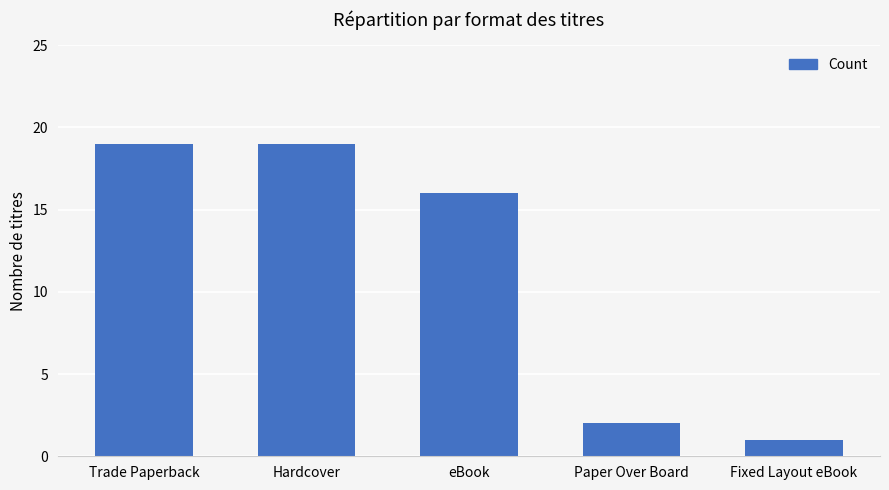

What is the average value?

11